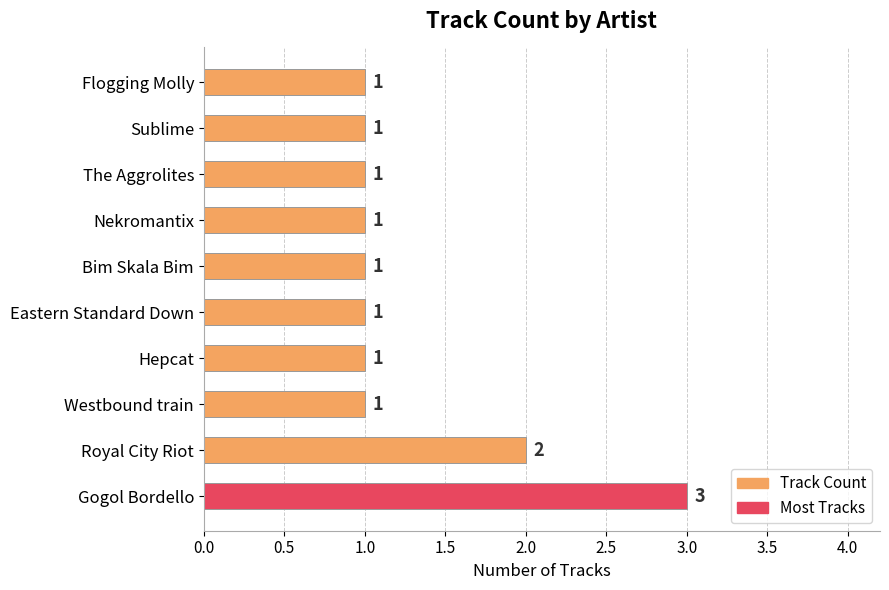

What is the minimum value shown in the chart?

1